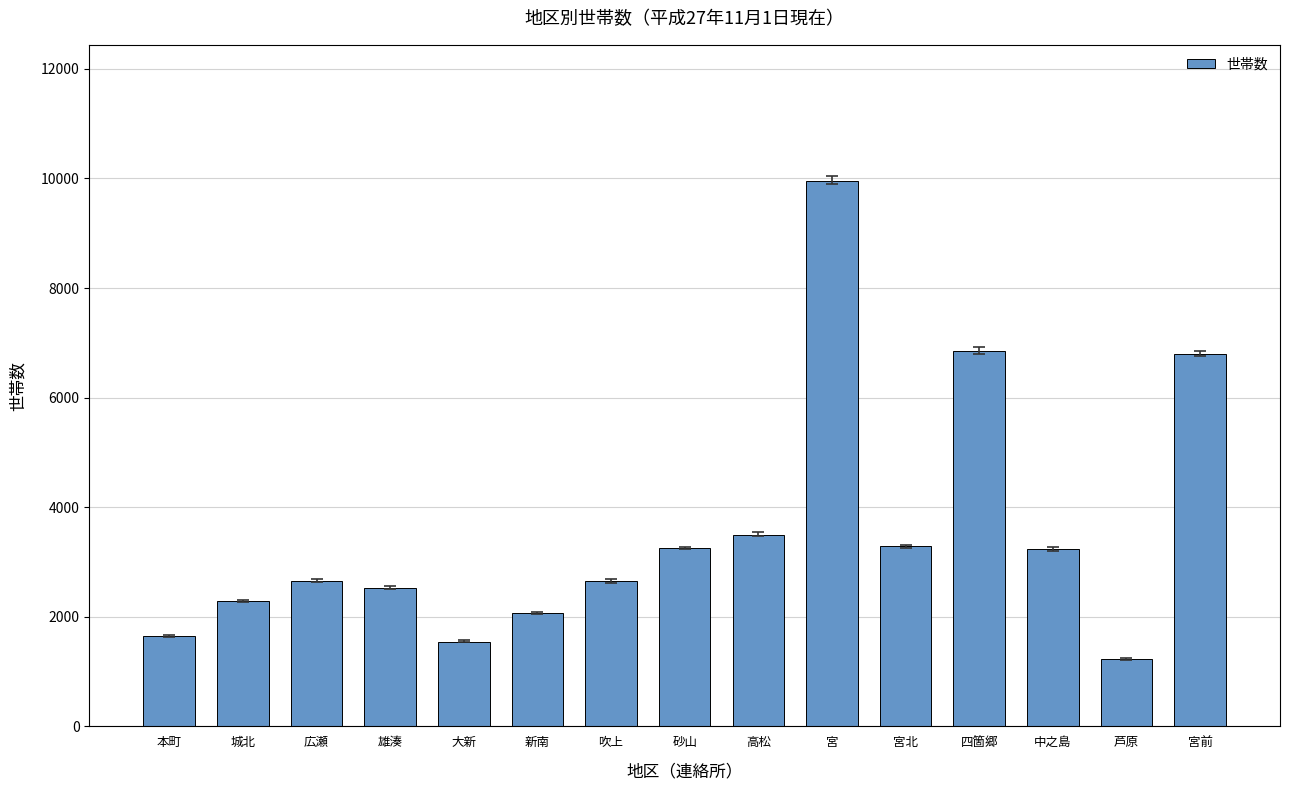

Count the number of data series in this chart.

1